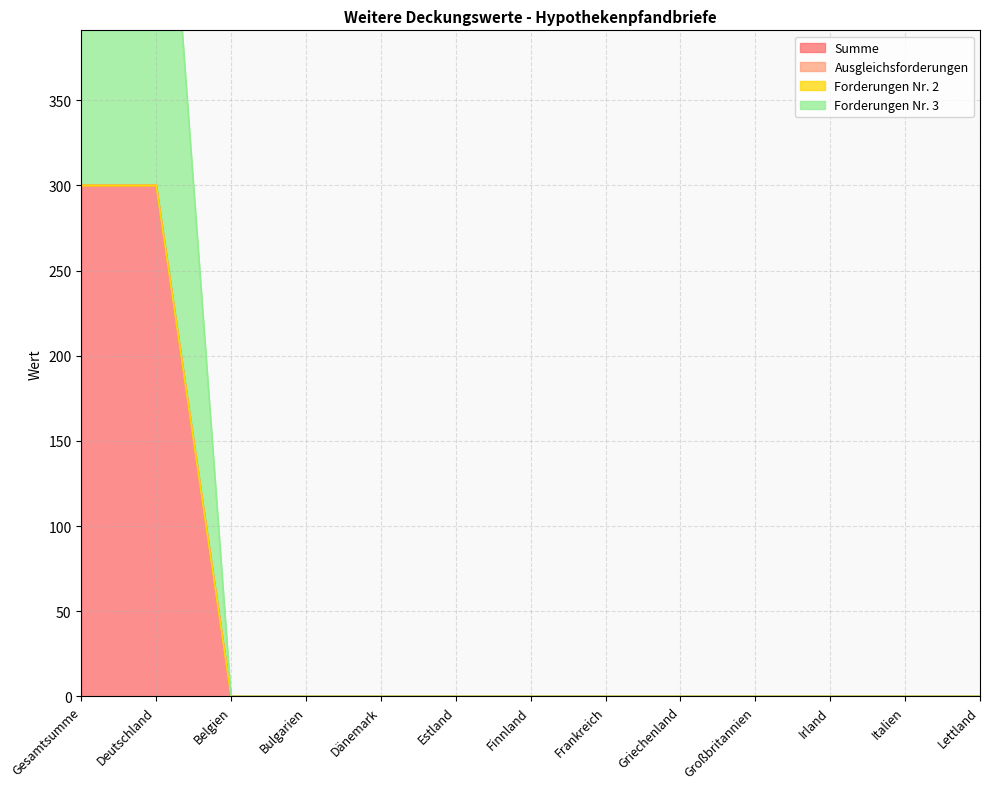

Which category has the highest value across all series?

Gesamtsumme